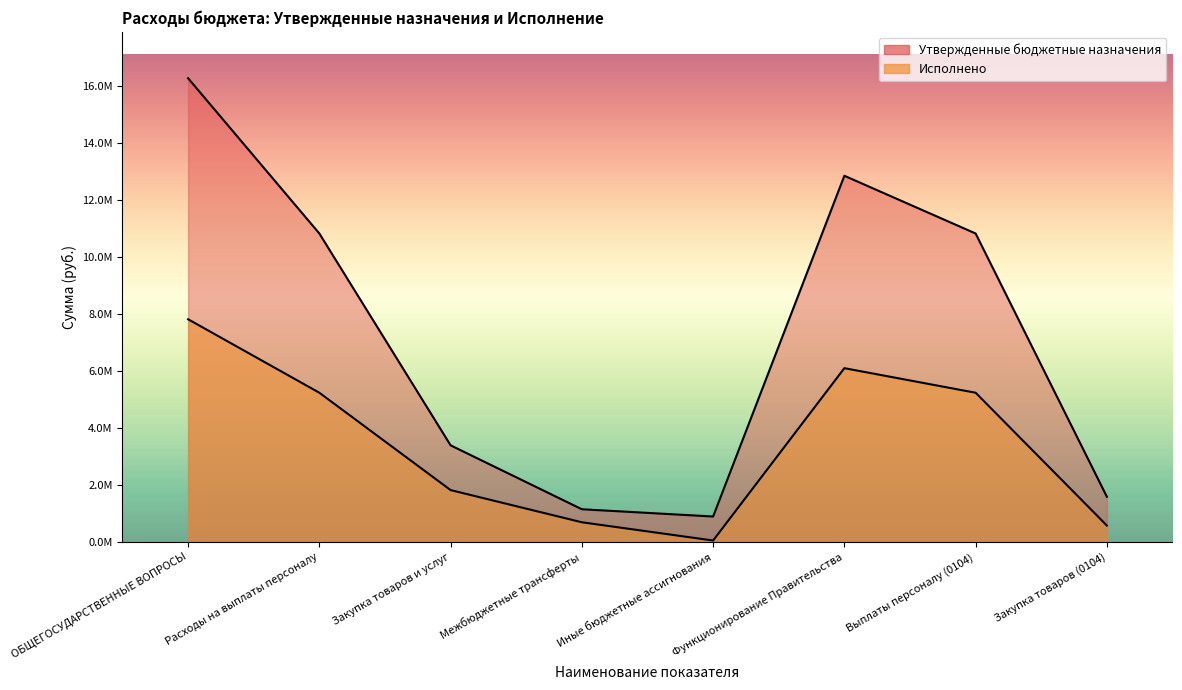

How many data points in Утвержденные бюджетные назначения are less than 10824000?

4